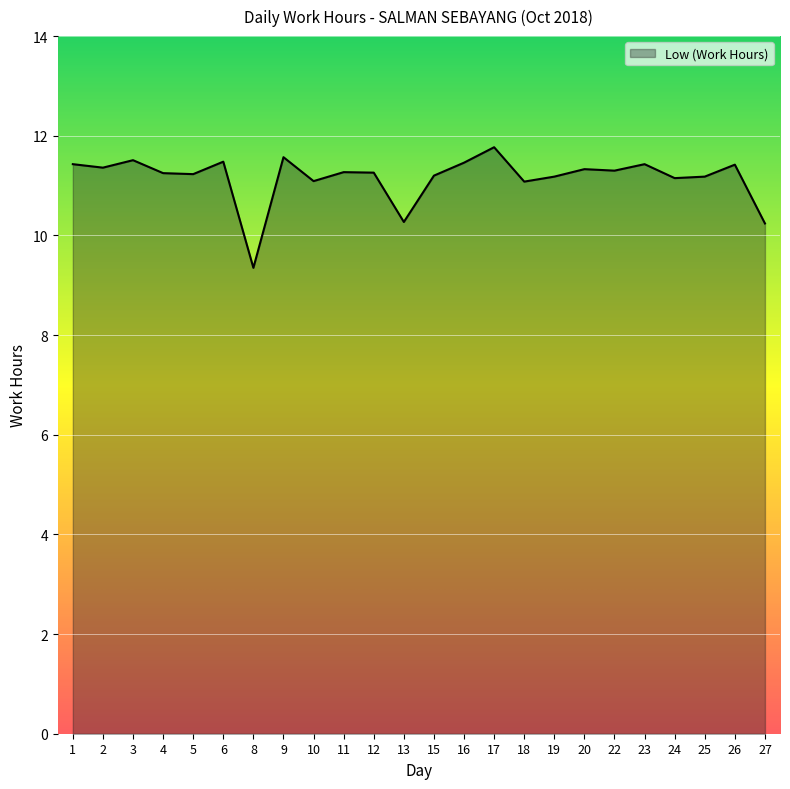

Which label corresponds to the smallest value in the chart?

8